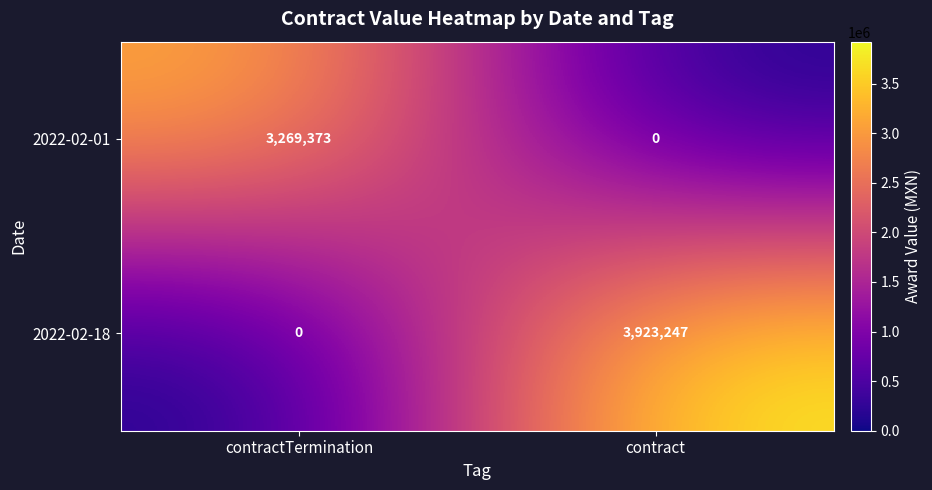

What is the spread (max minus min) of values at contractTermination?

3269373